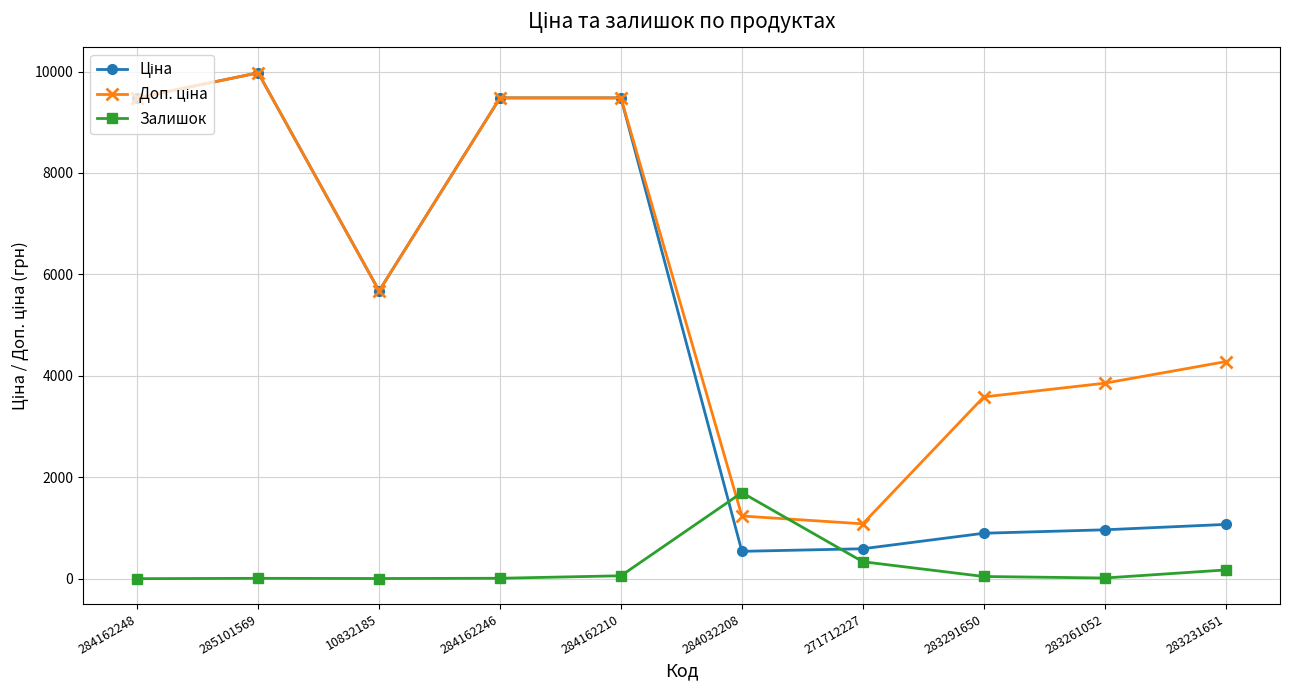

At which category is the sum across all series the highest?

285101569